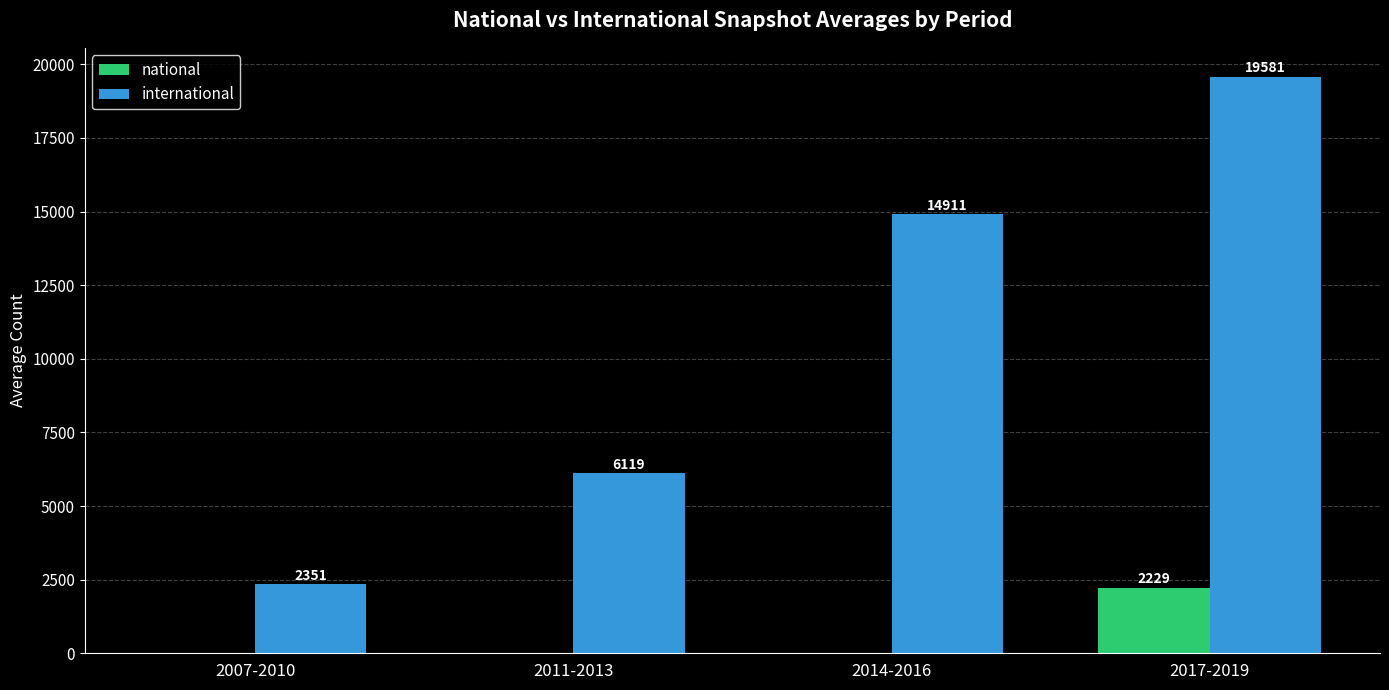

Which series changed the most between 2014-2016 and 2017-2019?

international